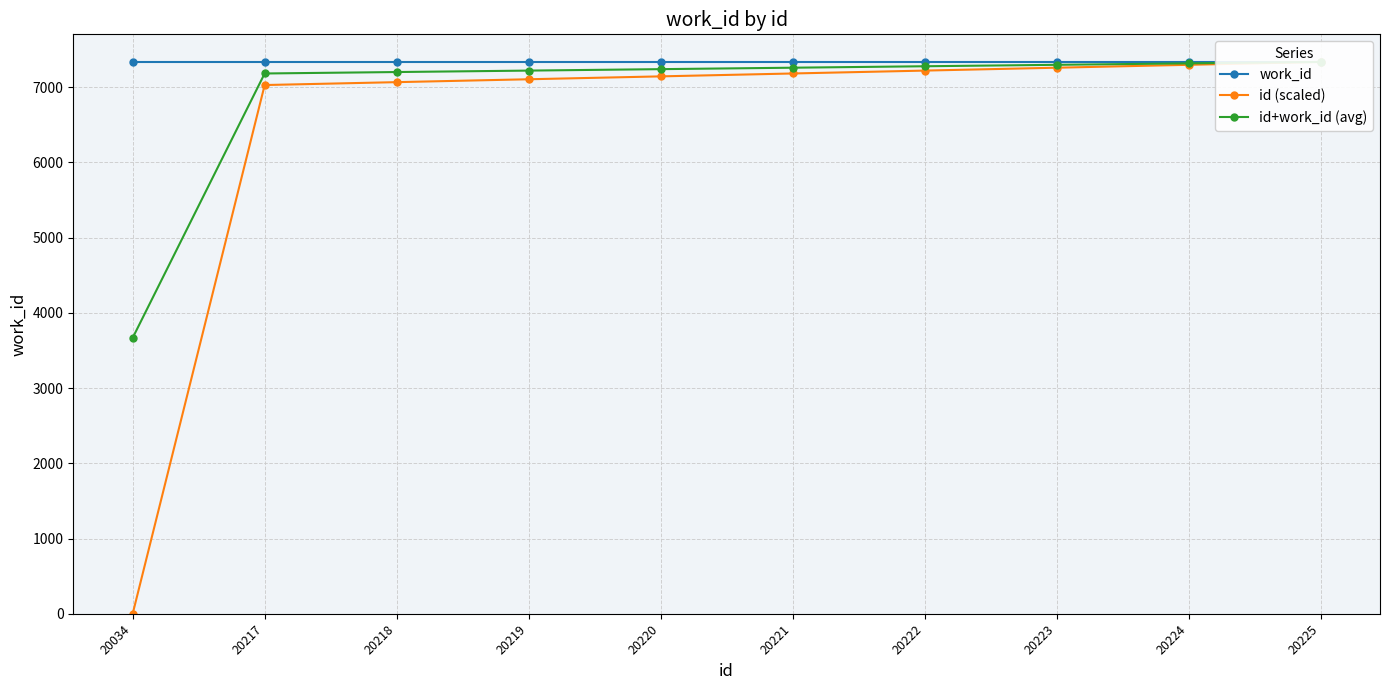

What is the maximum value shown in the chart?

7335.0